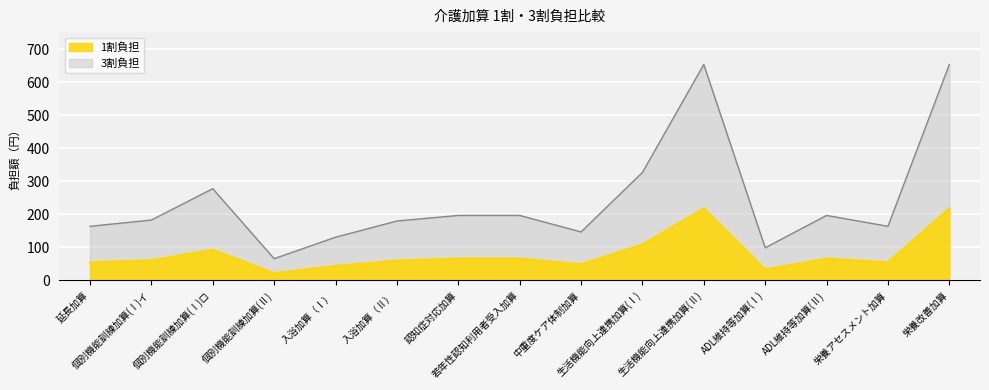

Reading right to left, list all the values displayed in this chart.

1割負担: 218	55	66	33	218	109	49	66	66	60	44	22	93	61	55
3割負担: 654	164	197	99	654	327	147	197	197	180	131	66	278	183	164